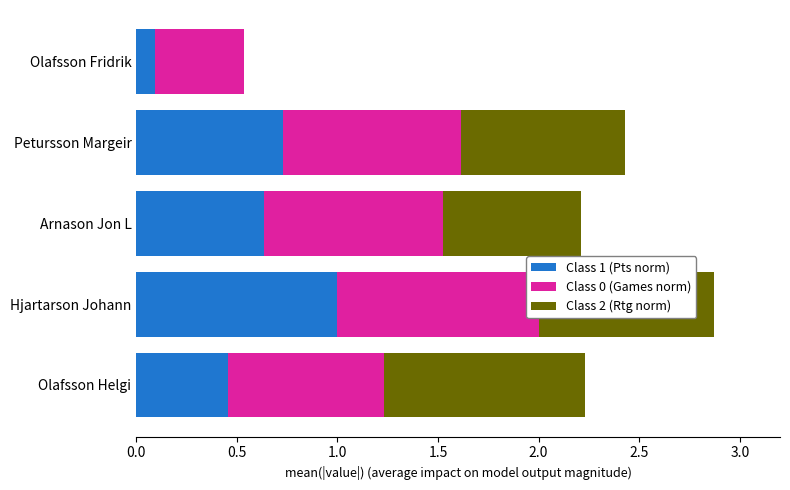

Is the value of Class 0 (Games norm) at Hjartarson Johann greater than the value of Class 2 (Rtg norm) at Olafsson Fridrik?

Yes